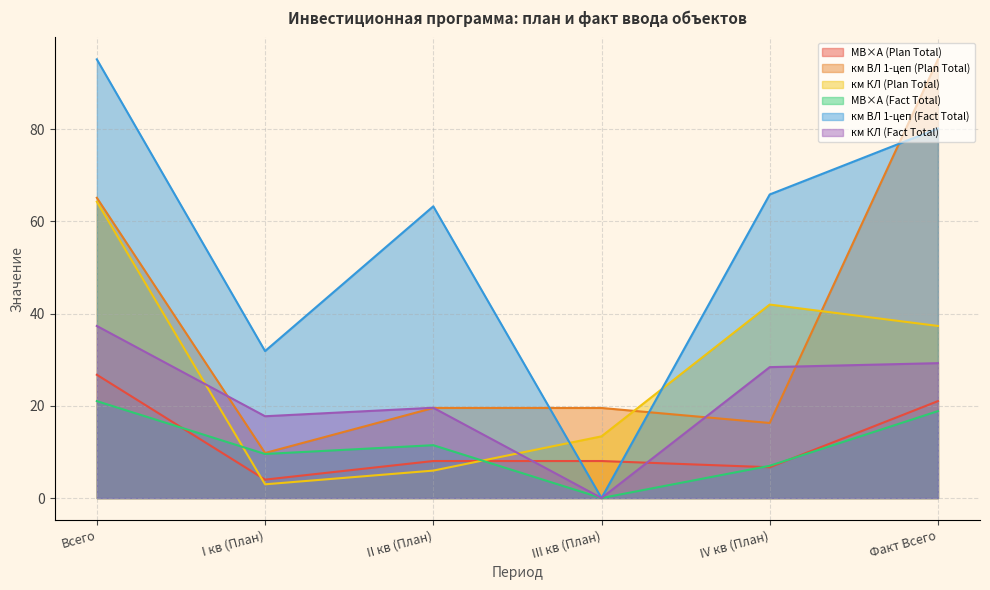

How many interior local peaks does the км КЛ (Fact Total) series have?

1